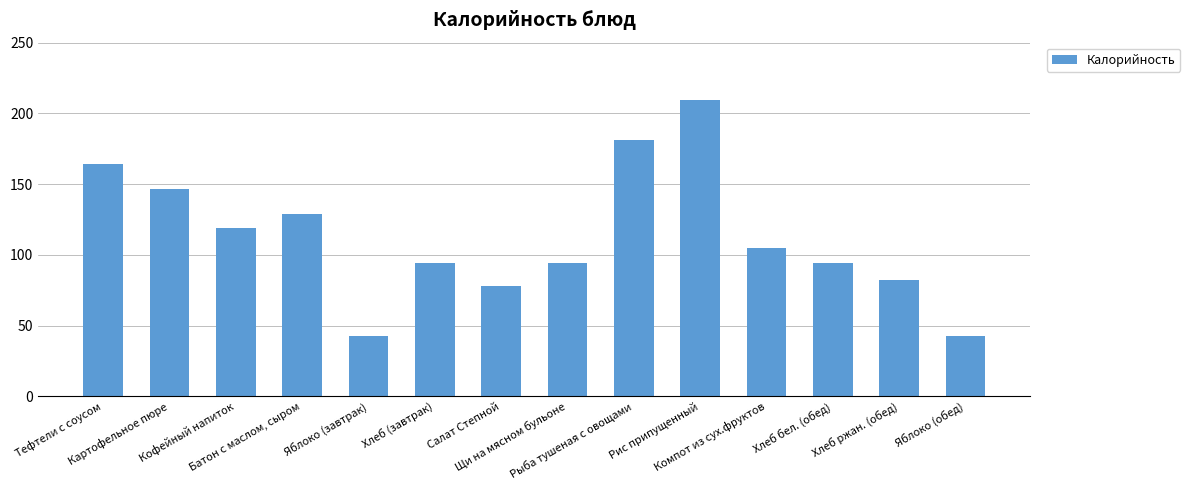

What is the greatest value displayed?

209.6